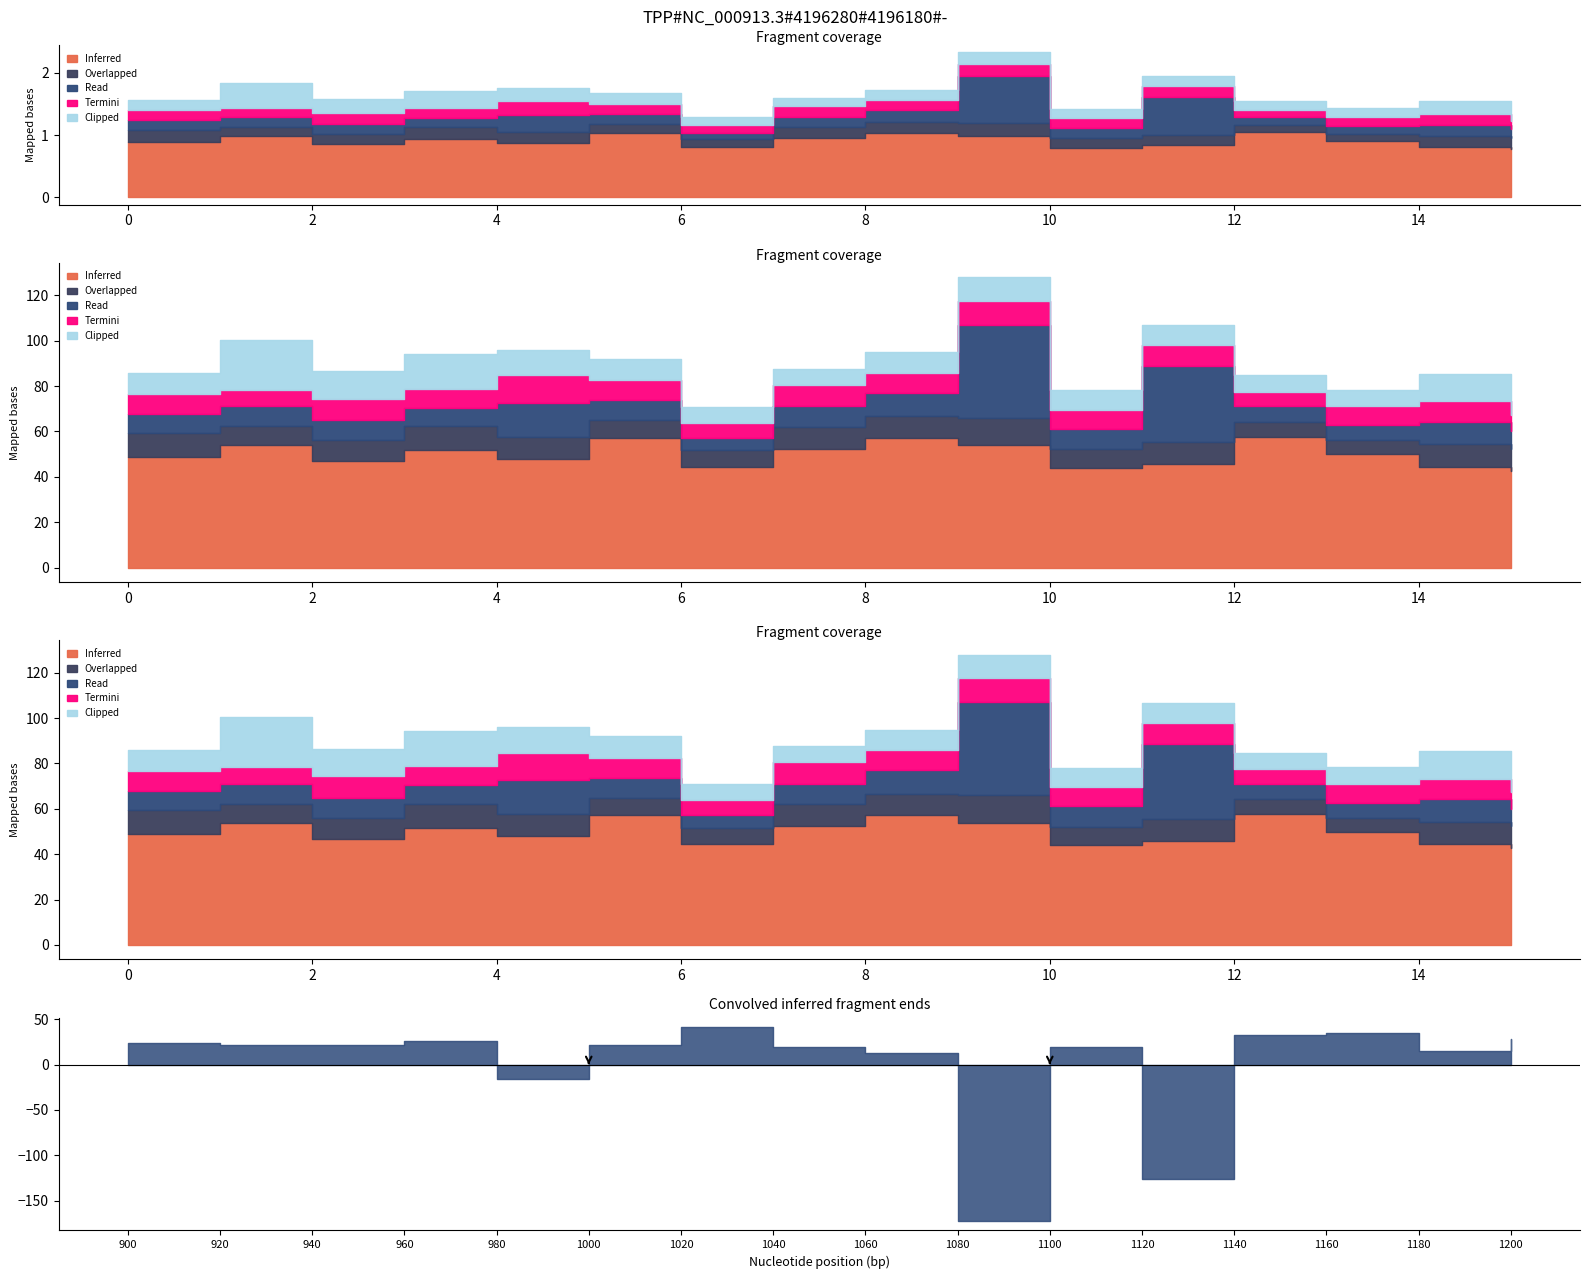

Rank the series by their maximum value, from lowest to highest.

Overlapped, Termini, Clipped, Read, Inferred